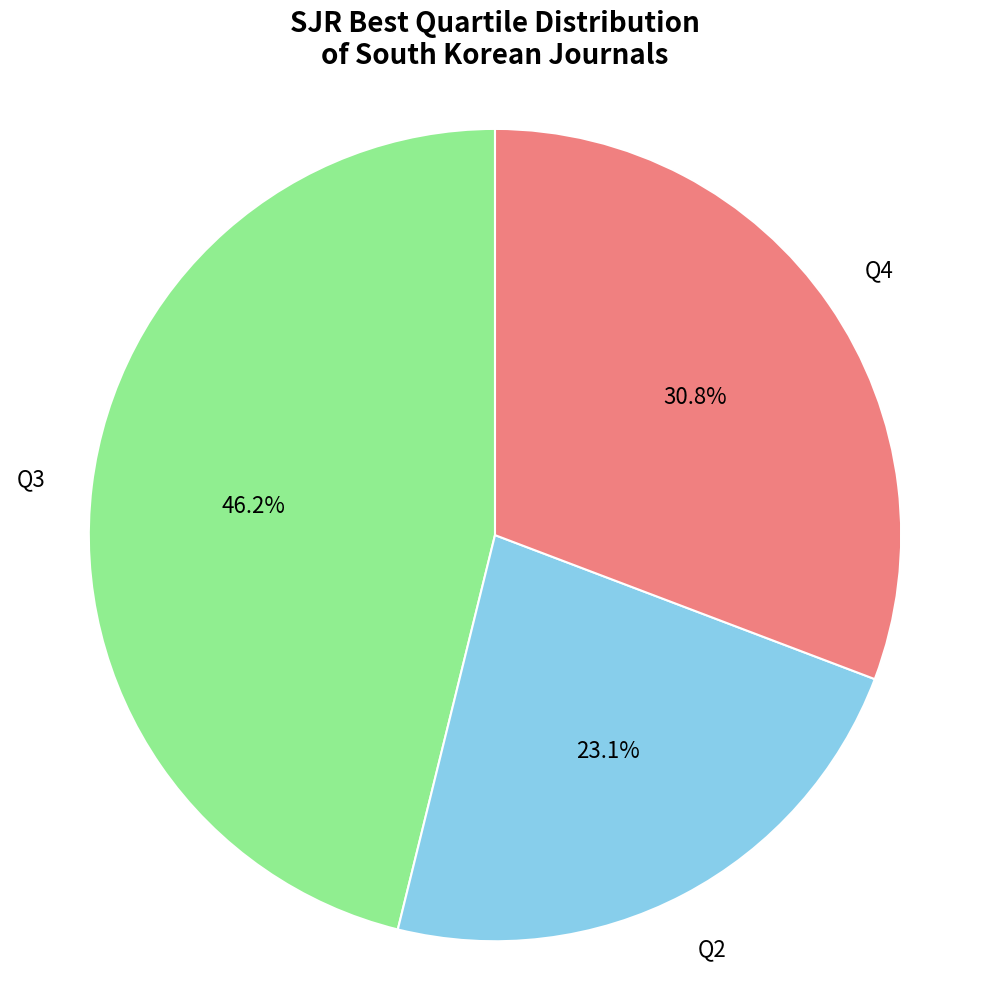

Is there any slice that represents more than half of the pie?

No